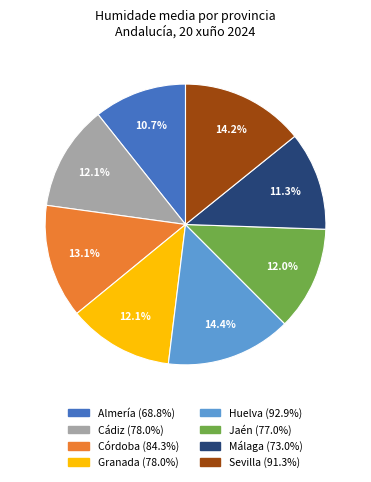

To the nearest percent, what is the average slice percentage?

12%